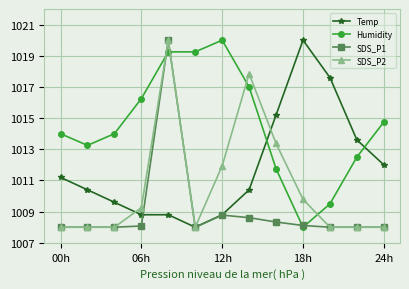

What is the sum of all Humidity values?

13189.5